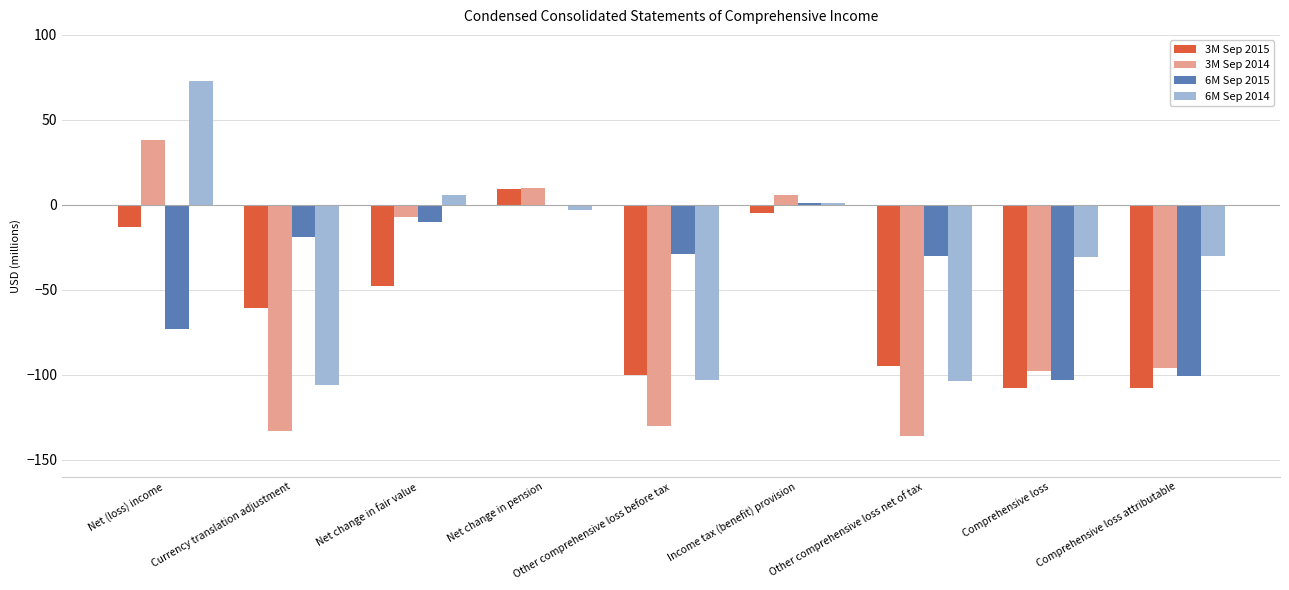

How many data points does each series have?

9